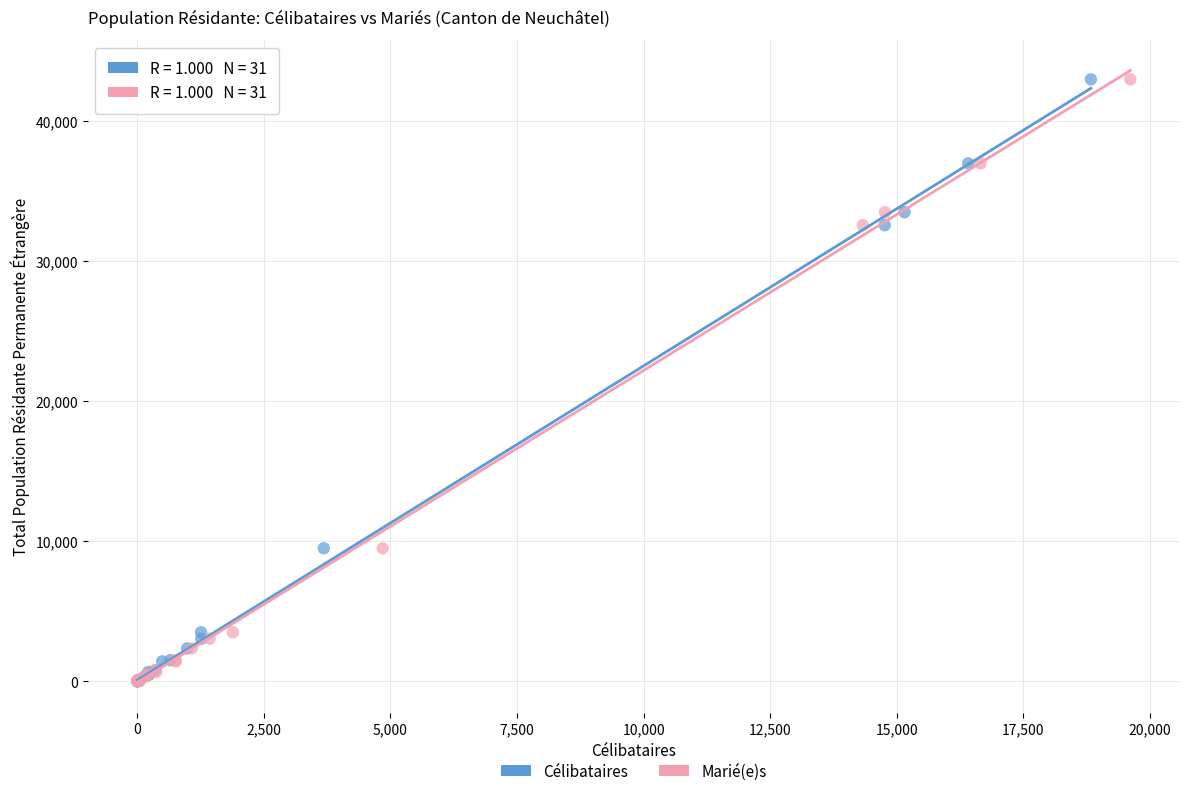

What are all the series names shown in the legend?

Célibataires, Marié(e)s